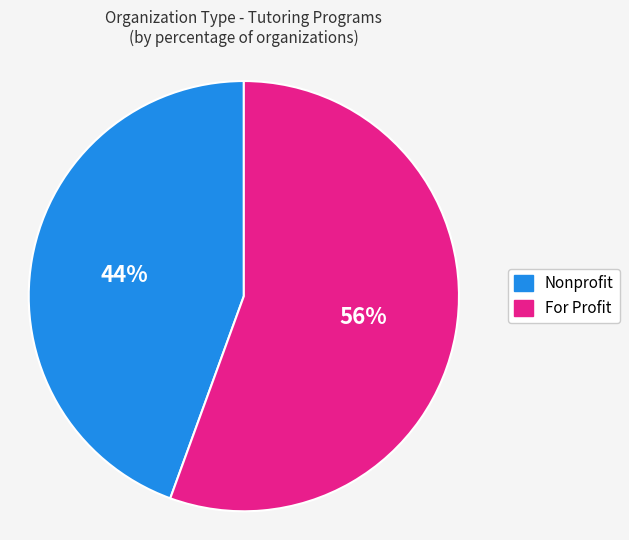

To the nearest percent, what is the average slice percentage?

50%